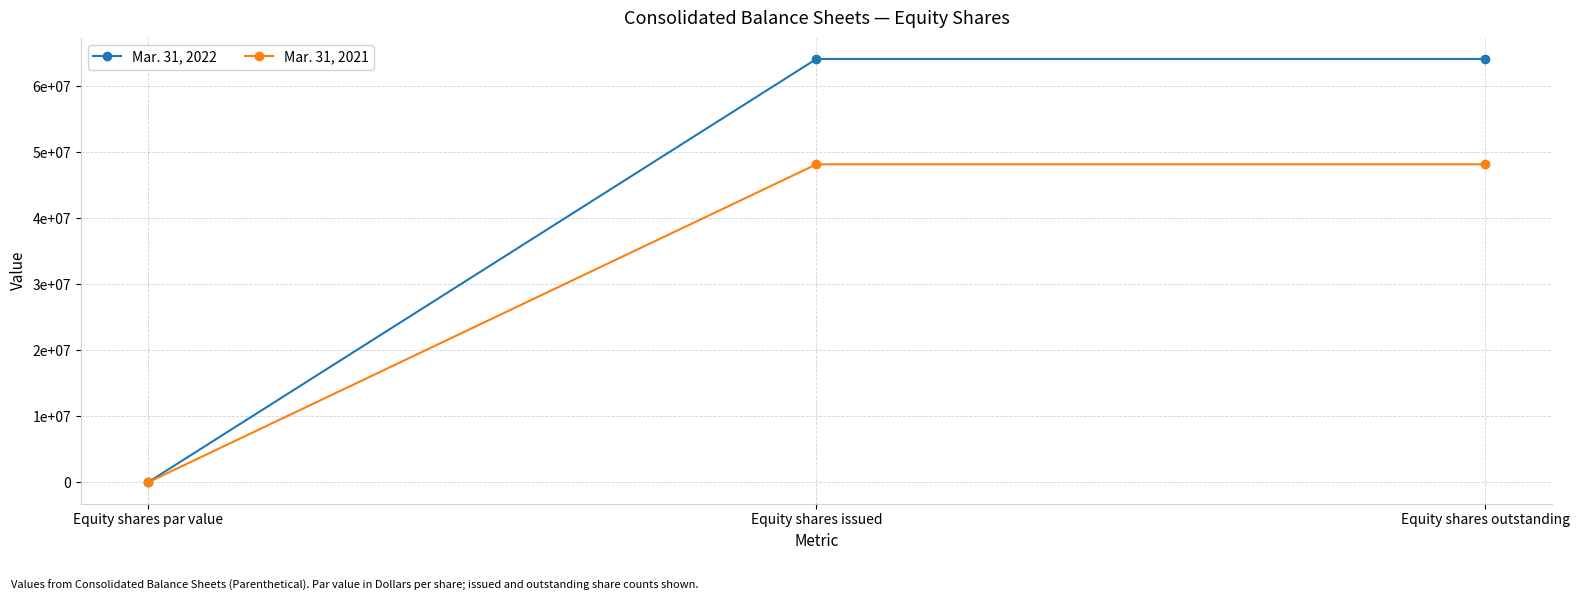

What are all the series names shown in the legend?

Mar. 31, 2022, Mar. 31, 2021